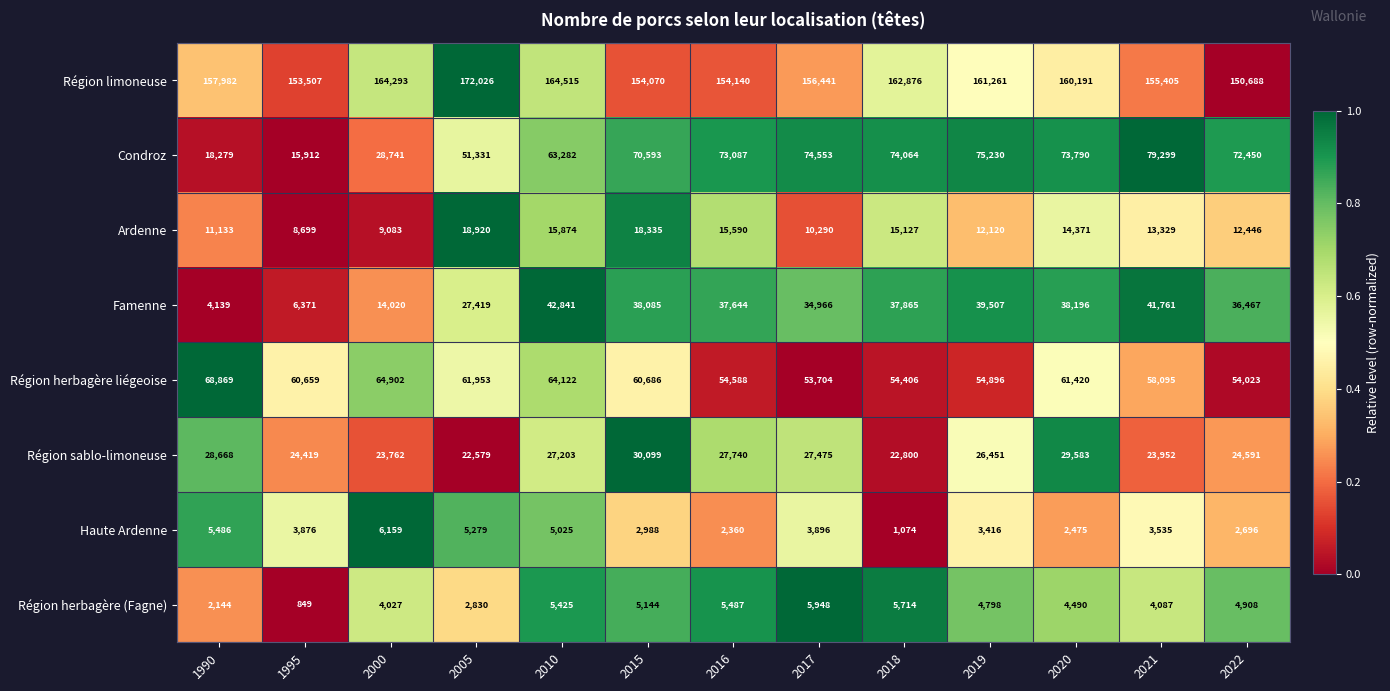

Which label corresponds to the smallest value in the chart?

1995